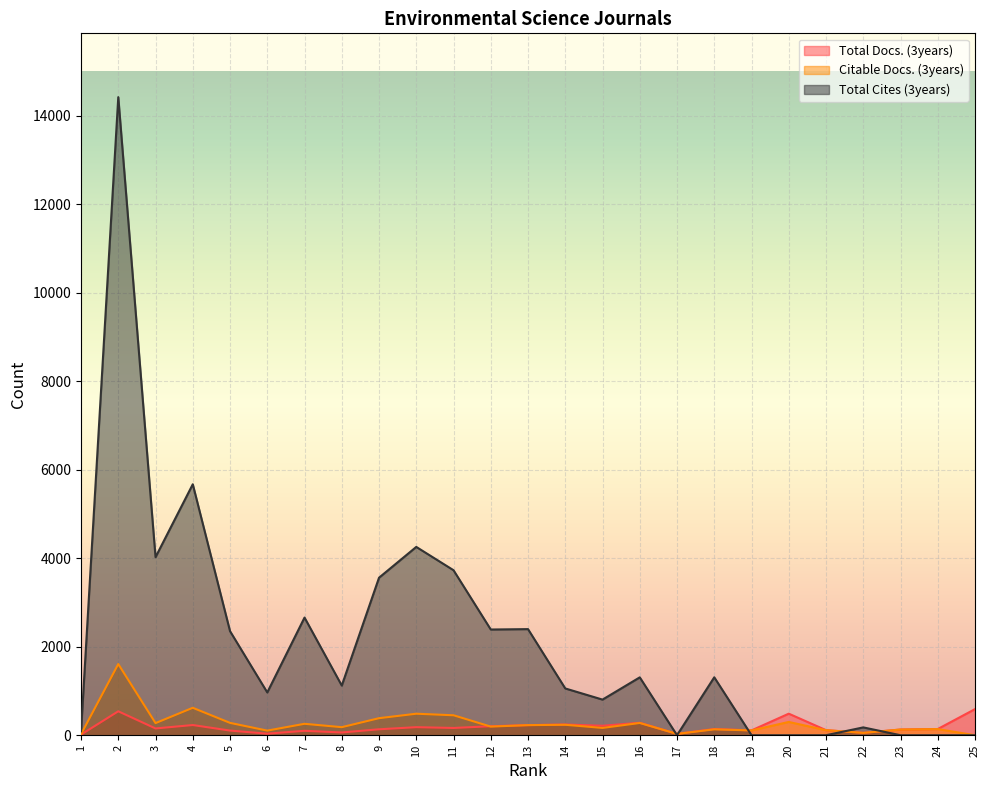

What is the total value across all series at 15?

1184